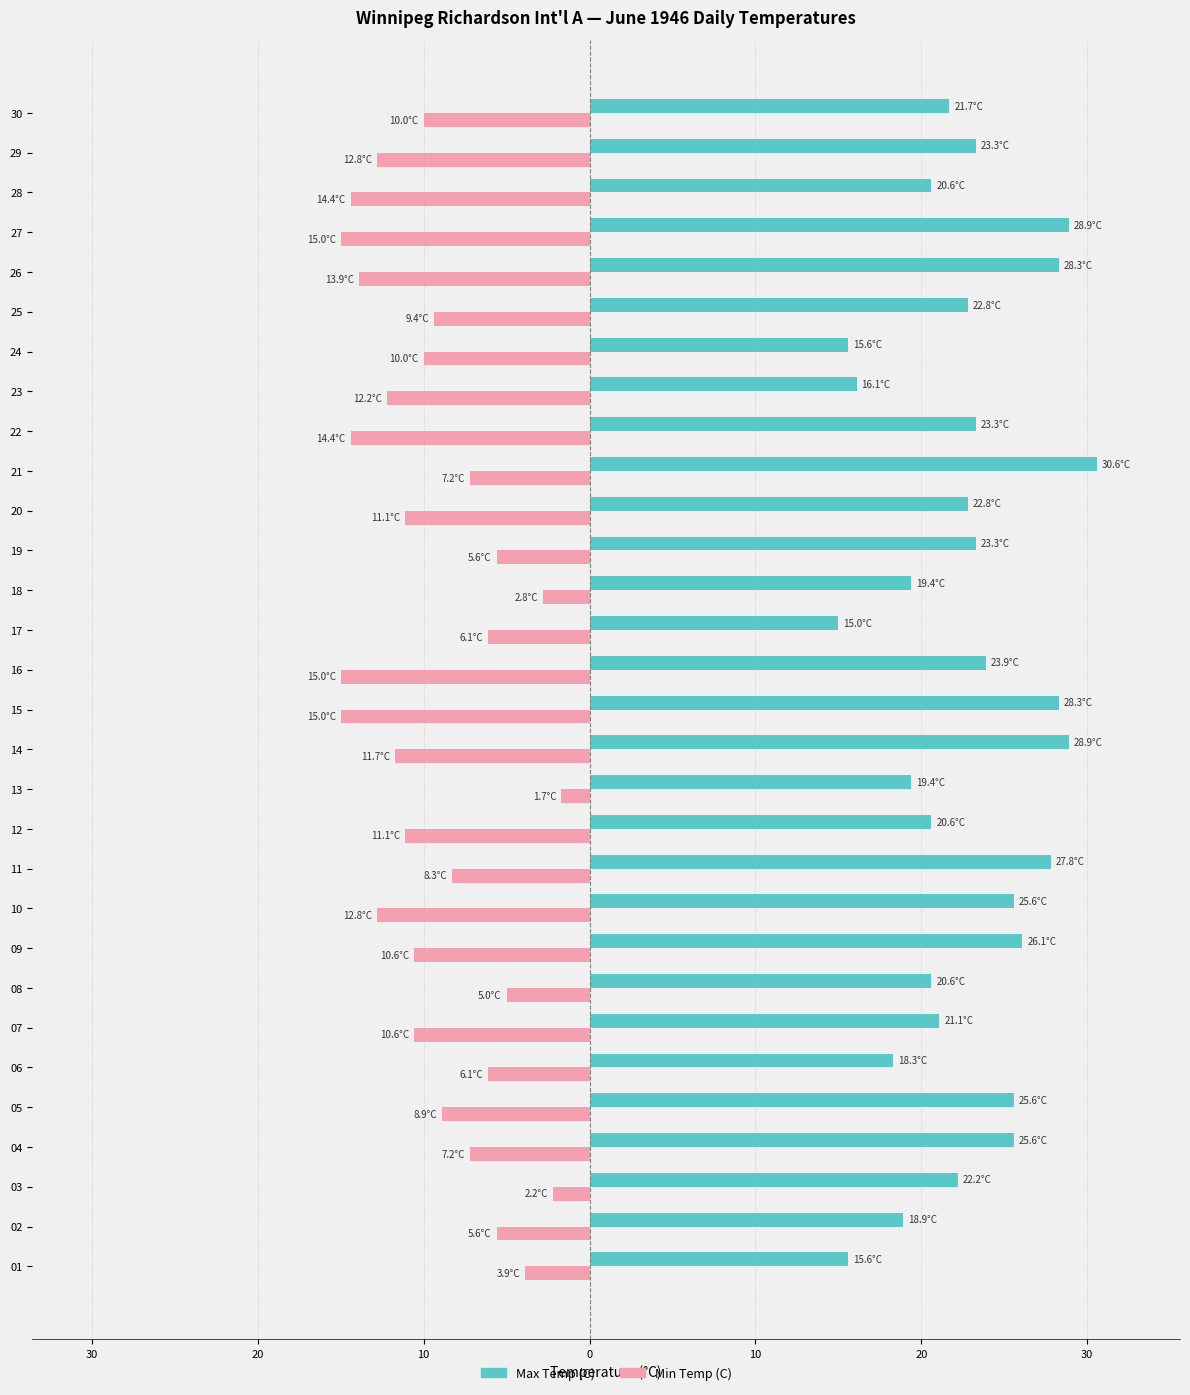

At 12, list the series in order from largest to smallest.

Max Temp (C), Min Temp (C)